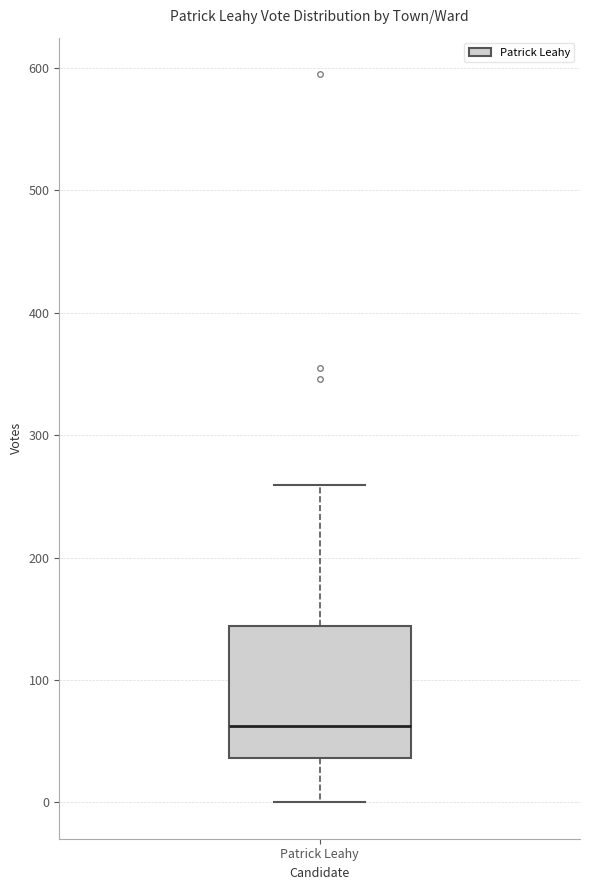

Transcribe this box plot: give where the median line is, the range the box spans, and where the two whiskers end, as read against the y-axis. The values are not printed on the chart, so give them approximately, as read against the axis.

median 60, box 40 to 140, whiskers 0 to 260